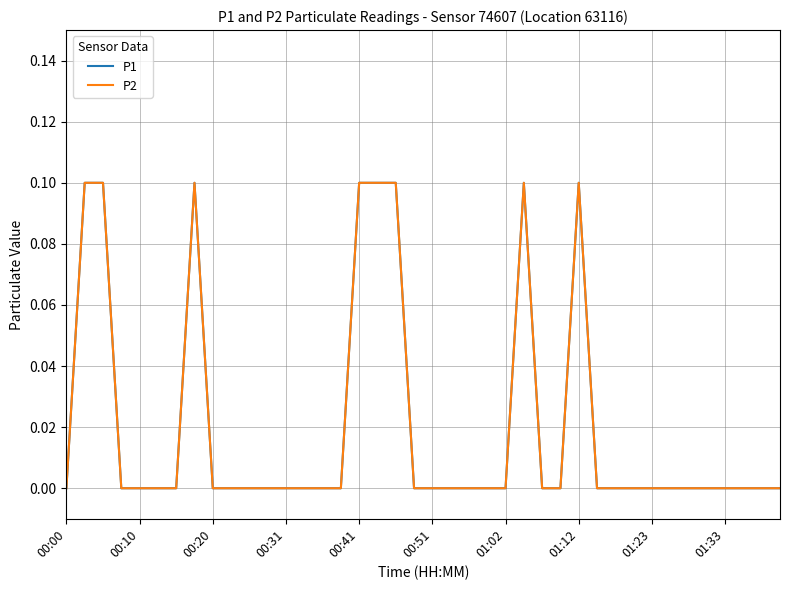

Does the chart display data point markers on the line(s)?

No